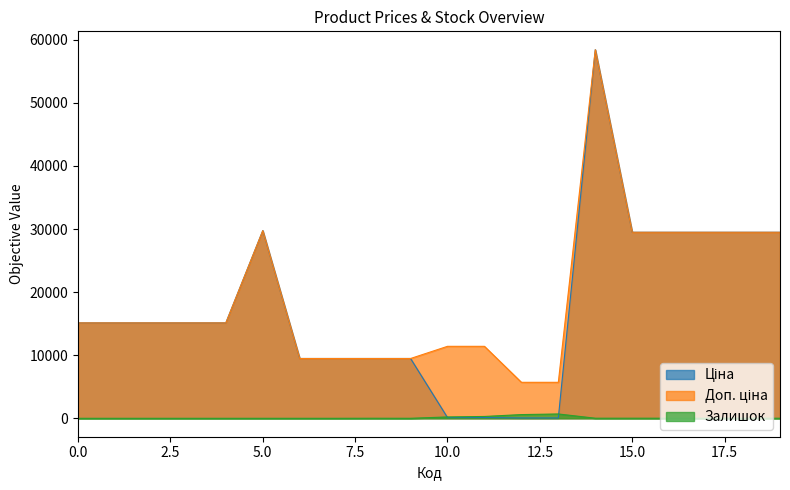

How many times do Залишок and Ціна cross each other?

2